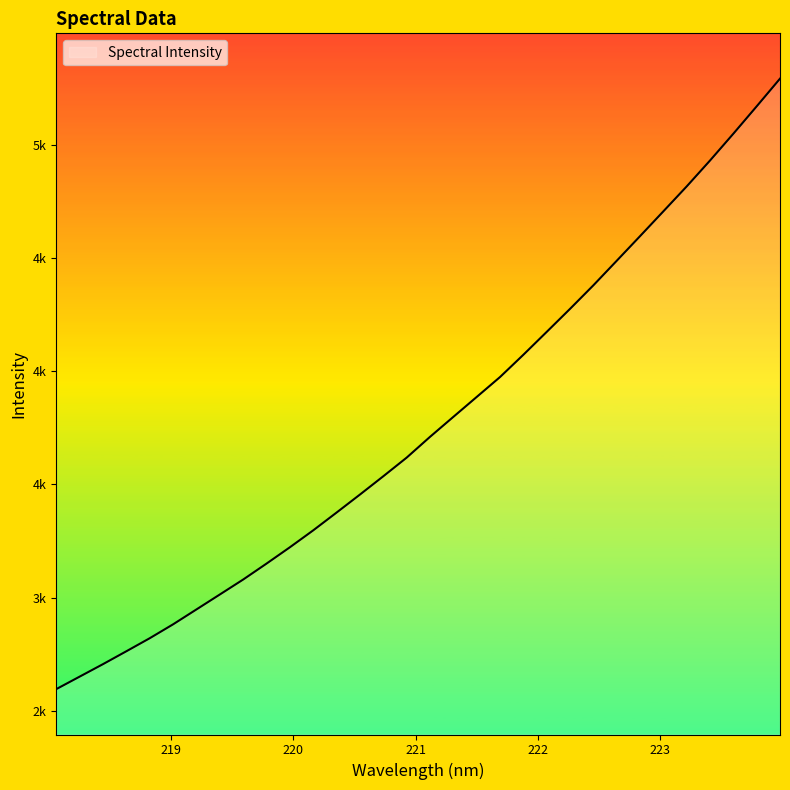

Reading left to right, extract all data points from this chart.

2596.5	2651.6	2706.7	2763.6	2821.1	2882.5	2948.2	3014.1	3080.2	3150.5	3222.6	3297.4	3375.9	3455.3	3536.0	3618.2	3709.9	3798.1	3885.9	3973.9	4072.2	4173.2	4274.8	4378.7	4487.0	4595.6	4705.2	4815.2	4929.4	5047.7	5168.5	5290.7